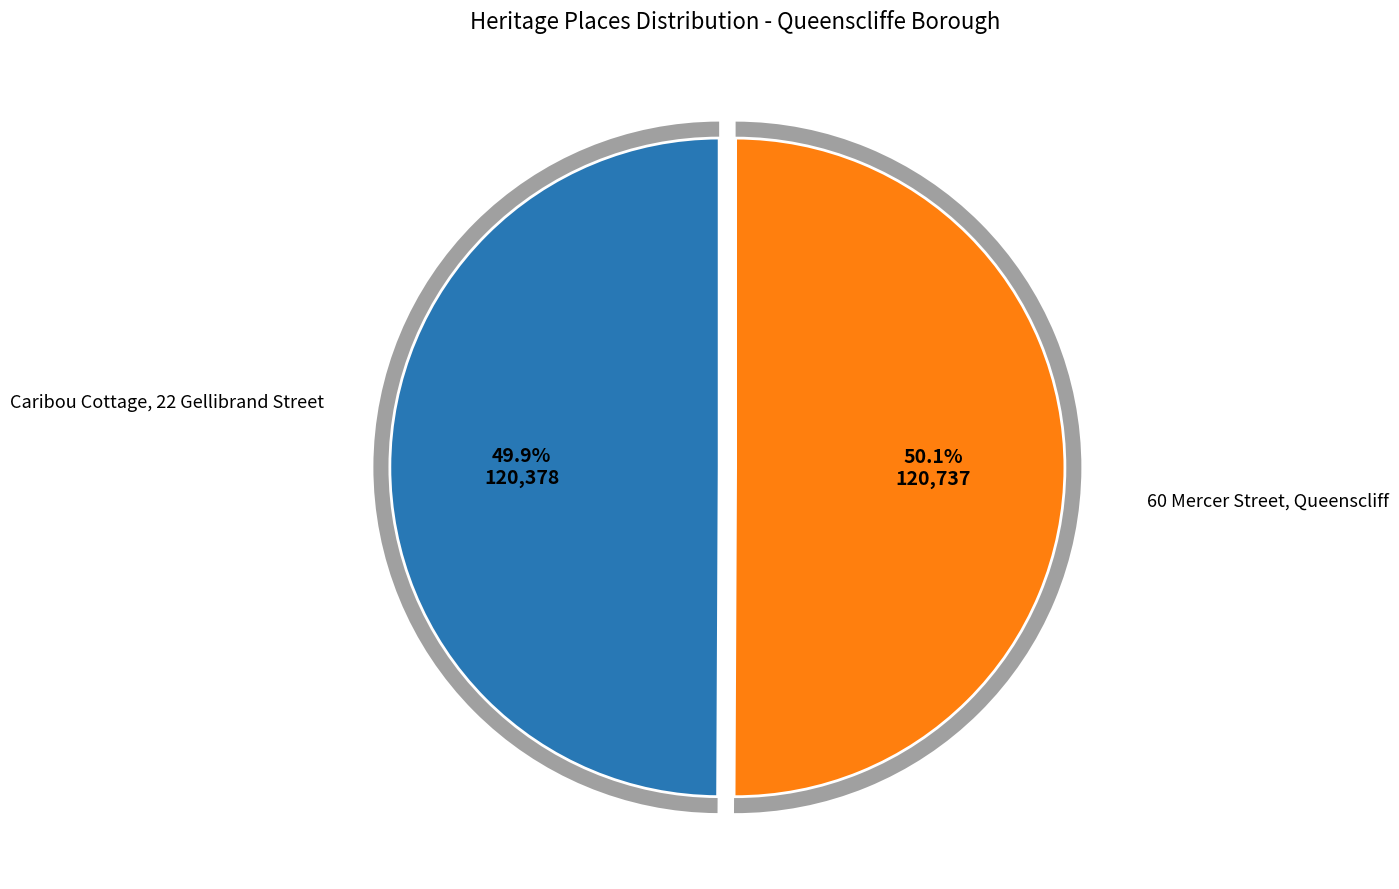

Which category accounts for the majority?

60 Mercer Street, Queenscliff